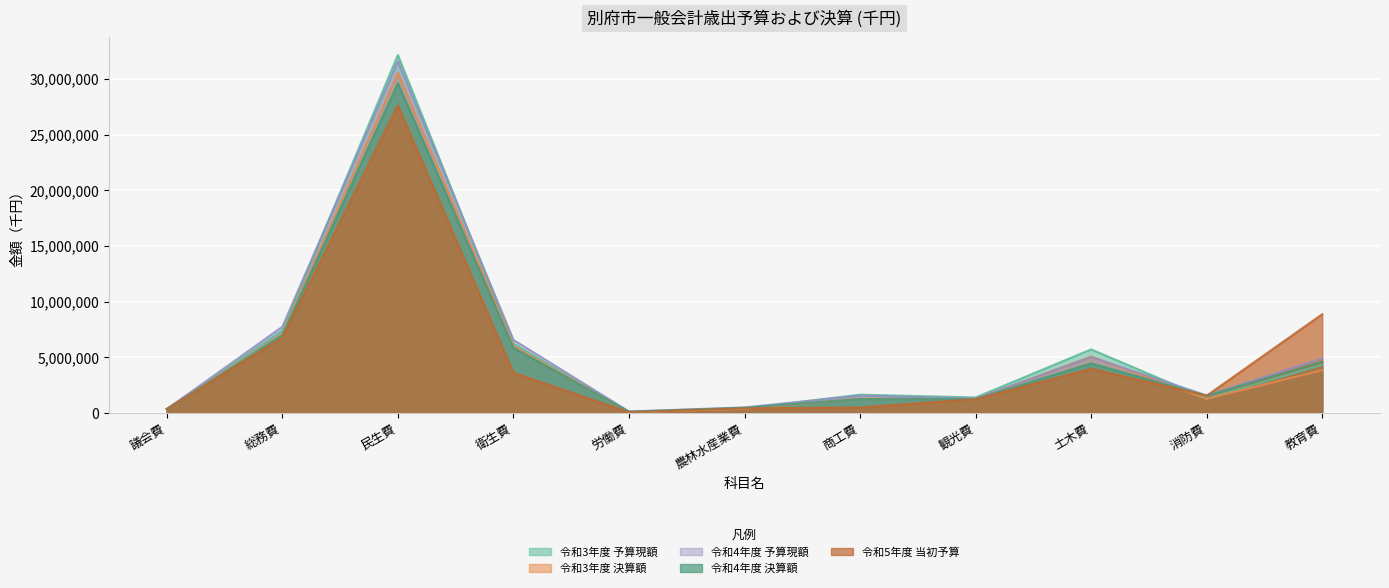

Which has a higher value, 土木費 or 衛生費?

衛生費